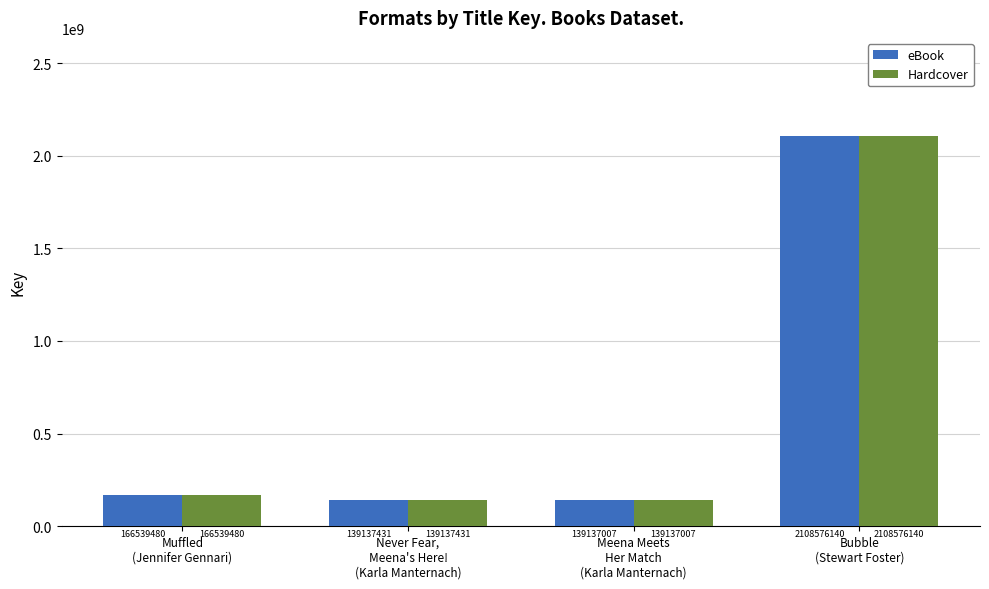

What is the difference between the second highest and minimum values in the eBook series?

27402473